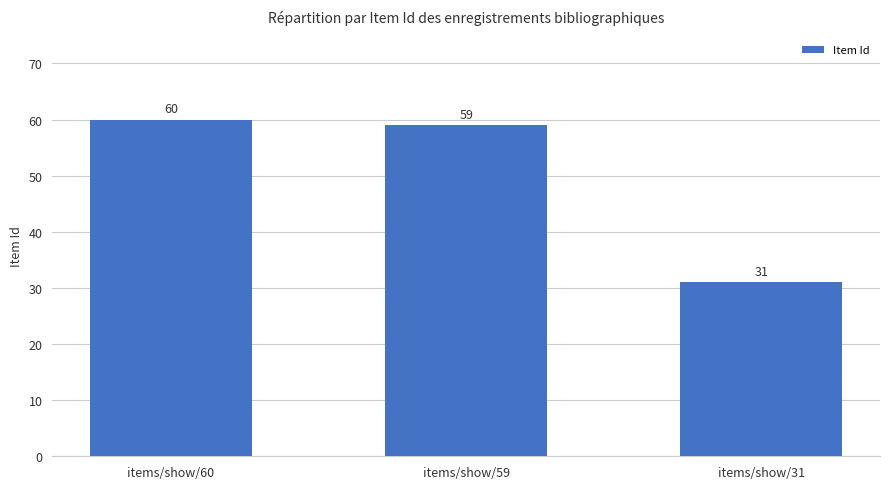

Reading left to right, what are all the values shown in this chart?

60	59	31